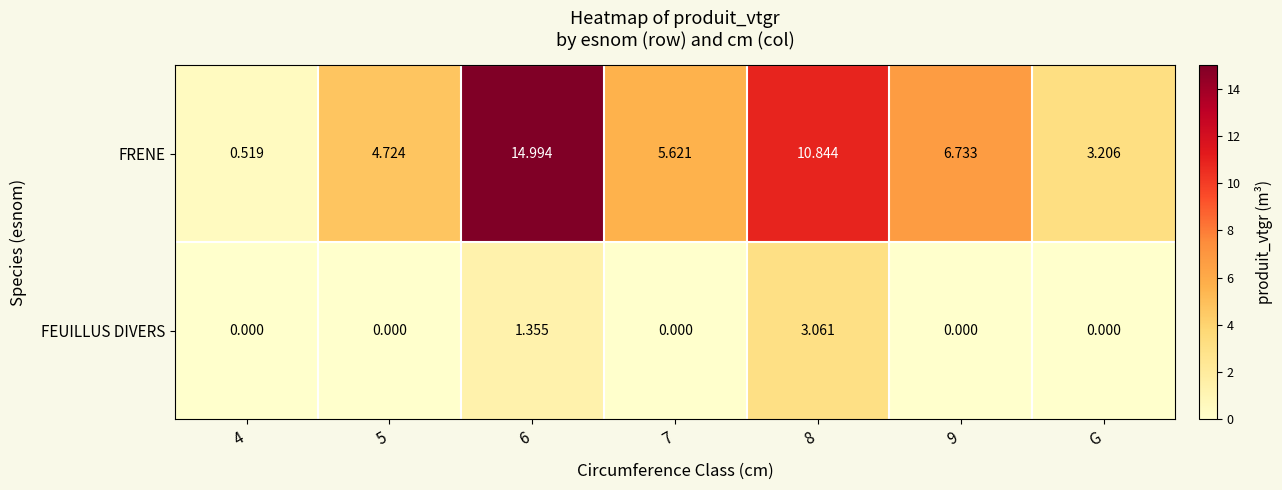

Which series changed the most between 4 and 9?

FRENE